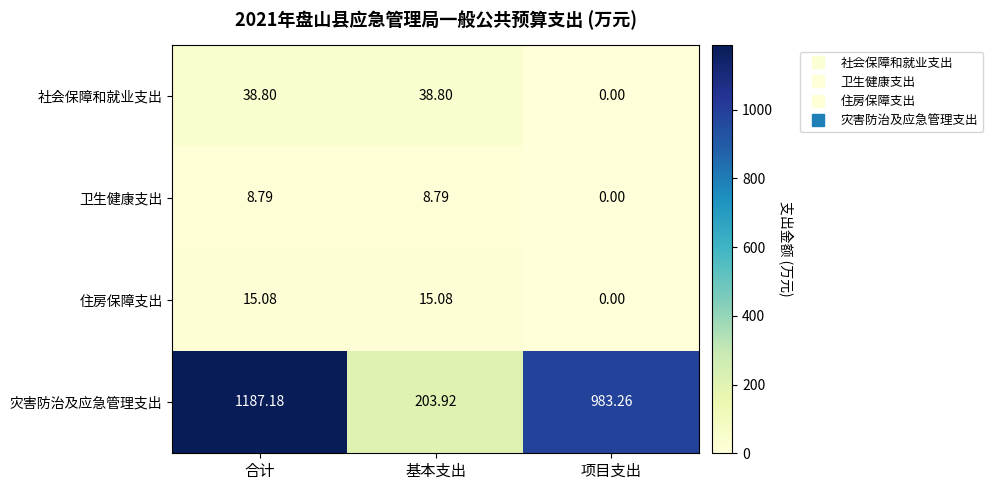

What is the maximum value shown in the chart?

1187.2